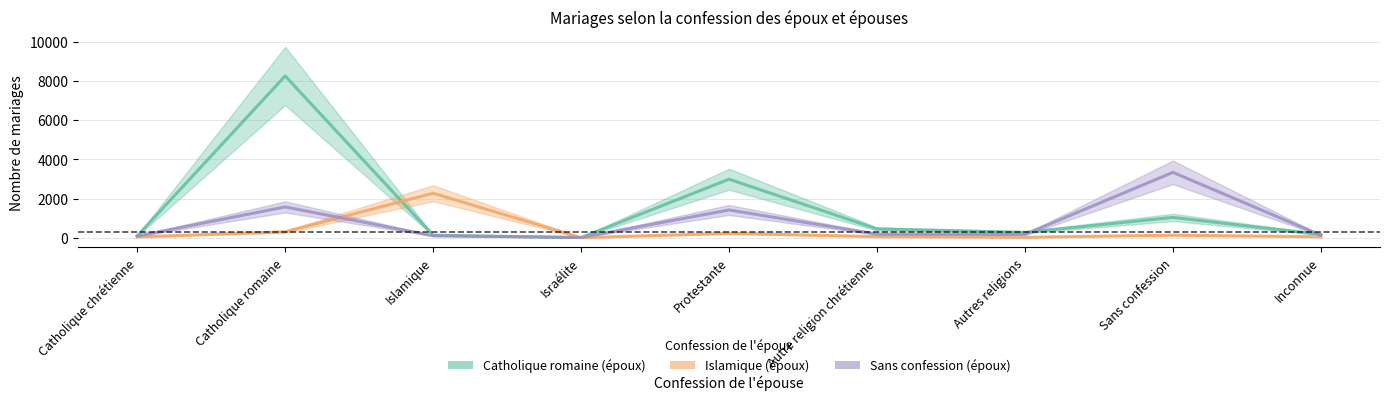

Reading left to right, what are all the values shown in this chart?

Catholique romaine (époux): Catholique chrétienne=92	Catholique romaine=8257	Islamique=131	Israélite=10	Protestante=2988	Autre religion chrétienne=452	Autres religions=275	Sans confession=1039	Inconnue=173
Islamique (époux): Catholique chrétienne=45	Catholique romaine=305	Islamique=2272	Israélite=5	Protestante=229	Autre religion chrétienne=60	Autres religions=28	Sans confession=134	Inconnue=52
Sans confession (époux): Catholique chrétienne=87	Catholique romaine=1574	Islamique=102	Israélite=14	Protestante=1418	Autre religion chrétienne=186	Autres religions=172	Sans confession=3338	Inconnue=130